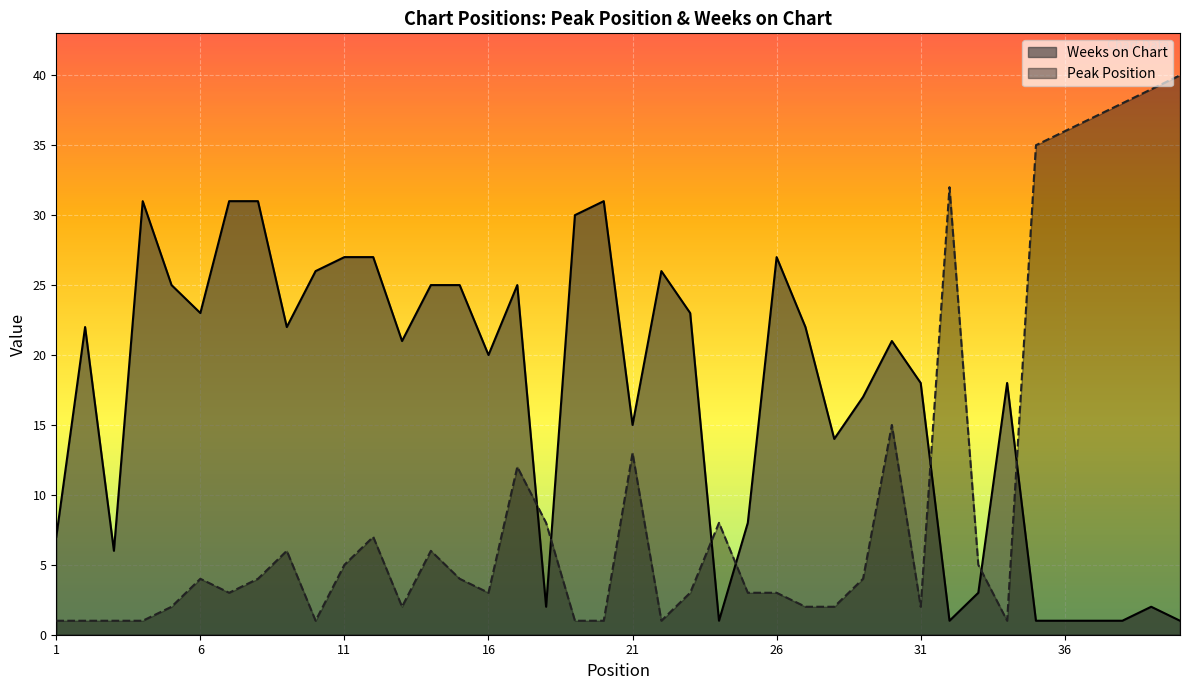

Which category has the lowest value across all series?

1